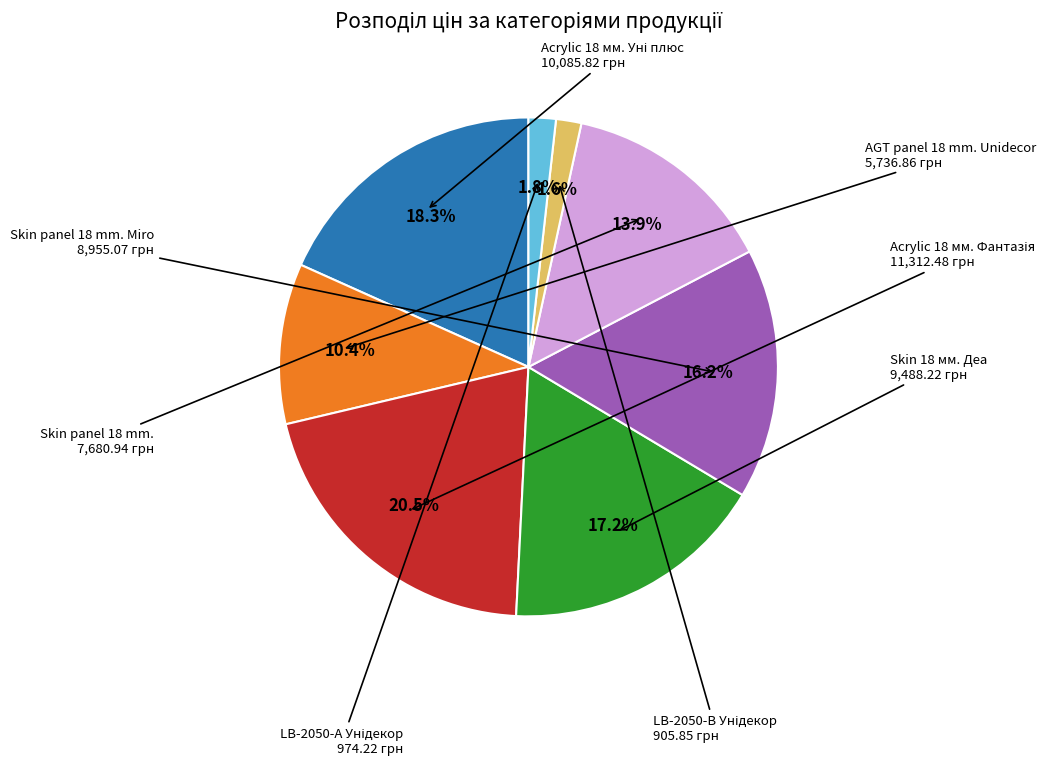

How many segments does this pie chart have?

8